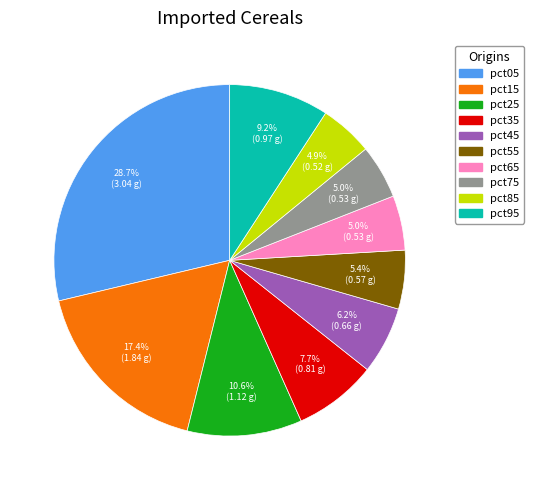

Count the number of slices in the pie.

10